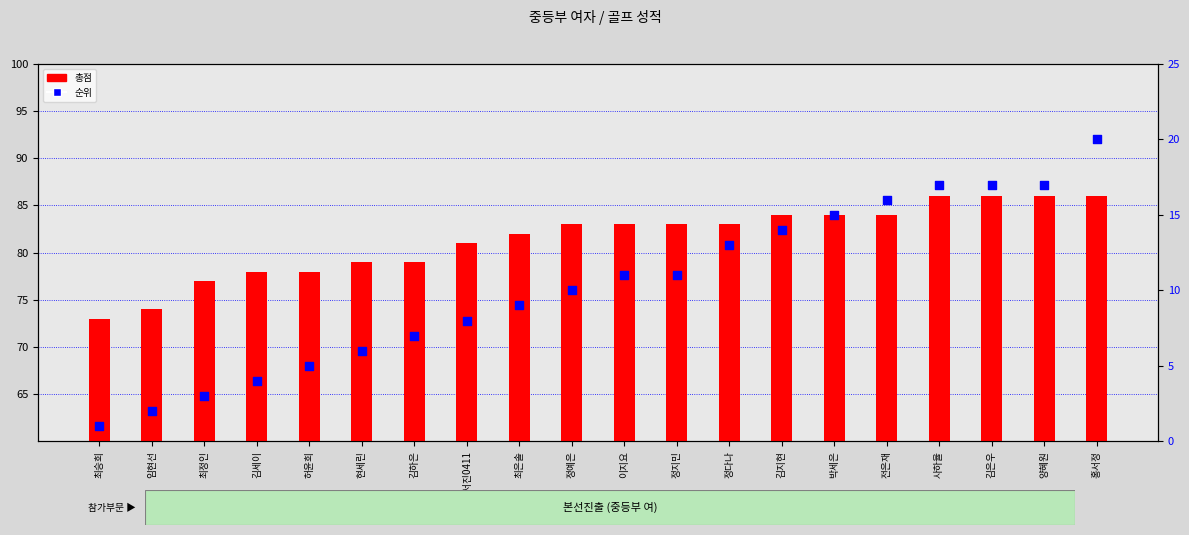

Which series reaches the maximum Y coordinate?

총점